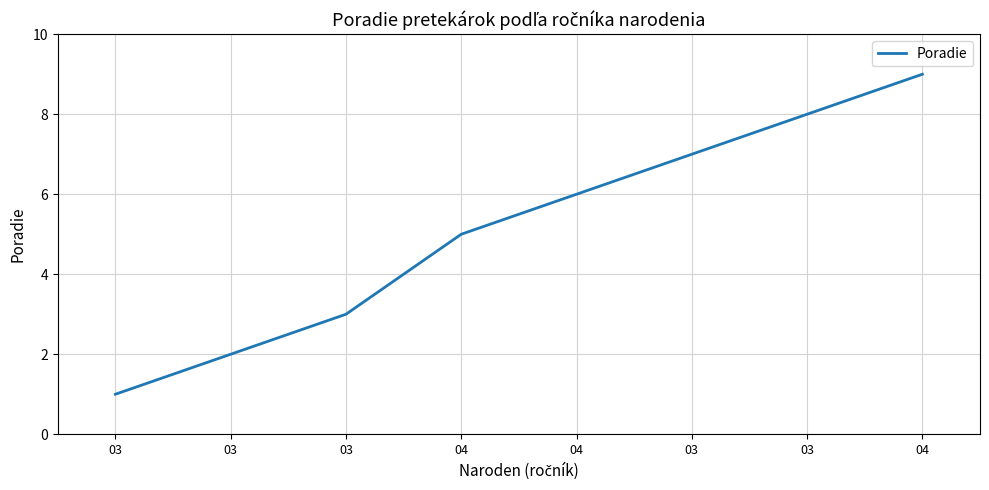

Does the chart display data point markers on the line(s)?

No